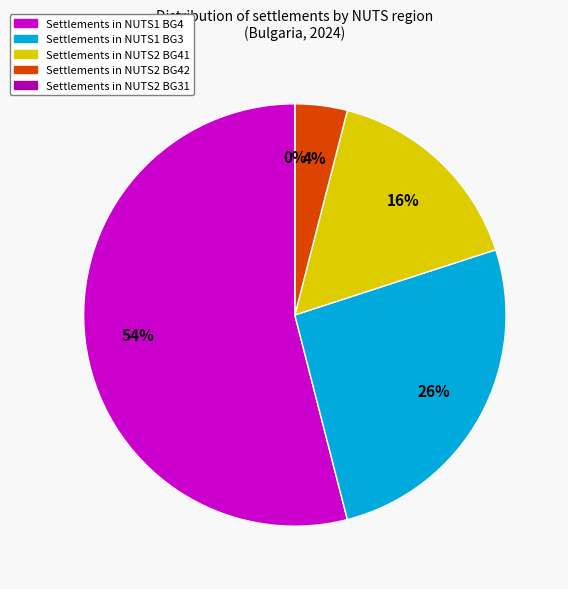

Is BG41 the majority of the pie?

No